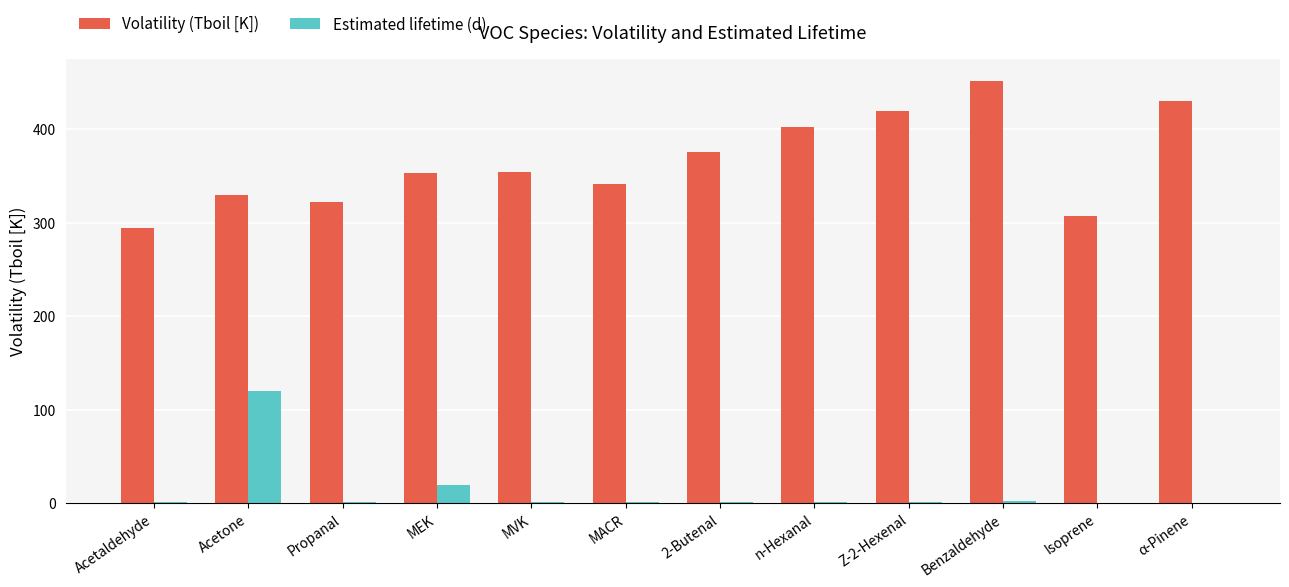

What is the greatest value displayed?

452.0